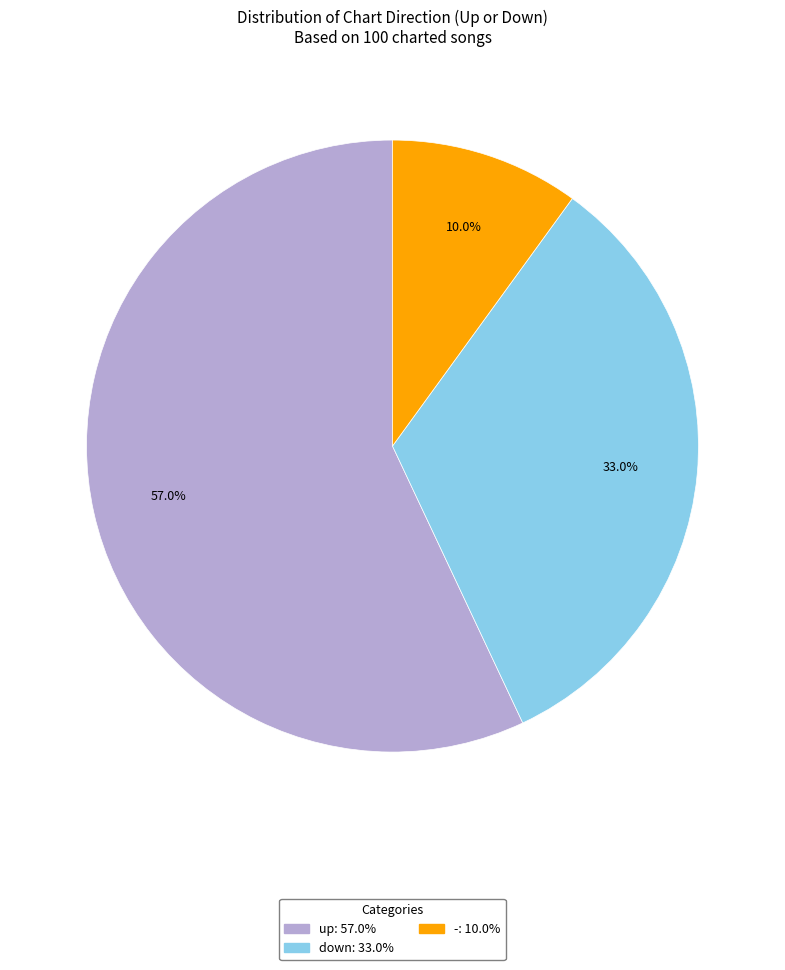

Which has a higher value, up or down?

up